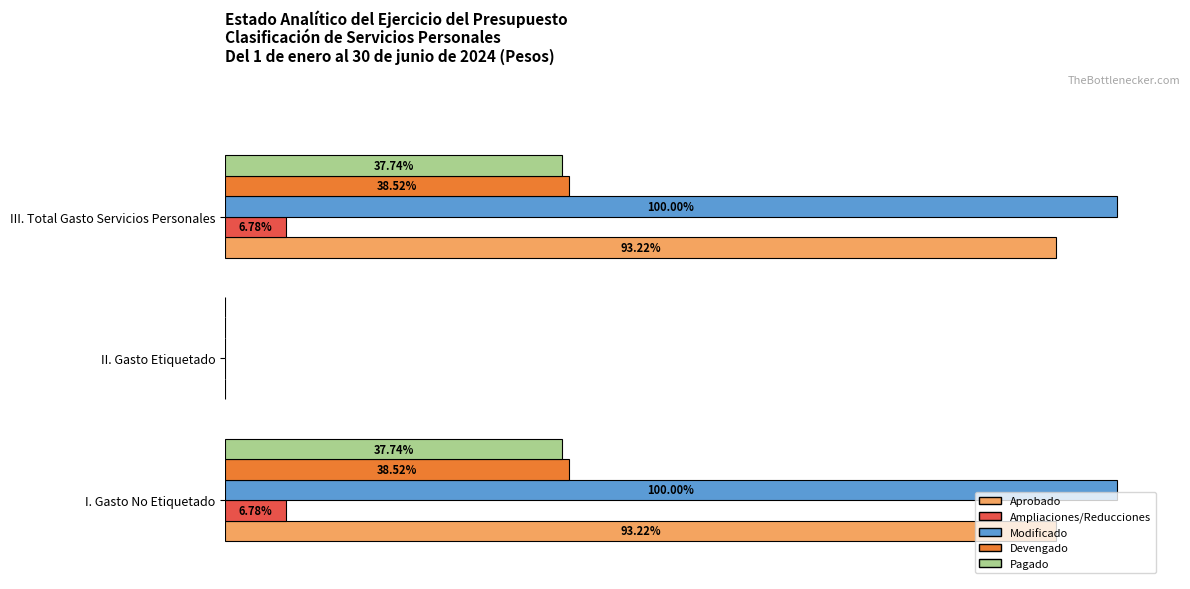

Are the bars grouped side by side (vs. stacked)?

Yes